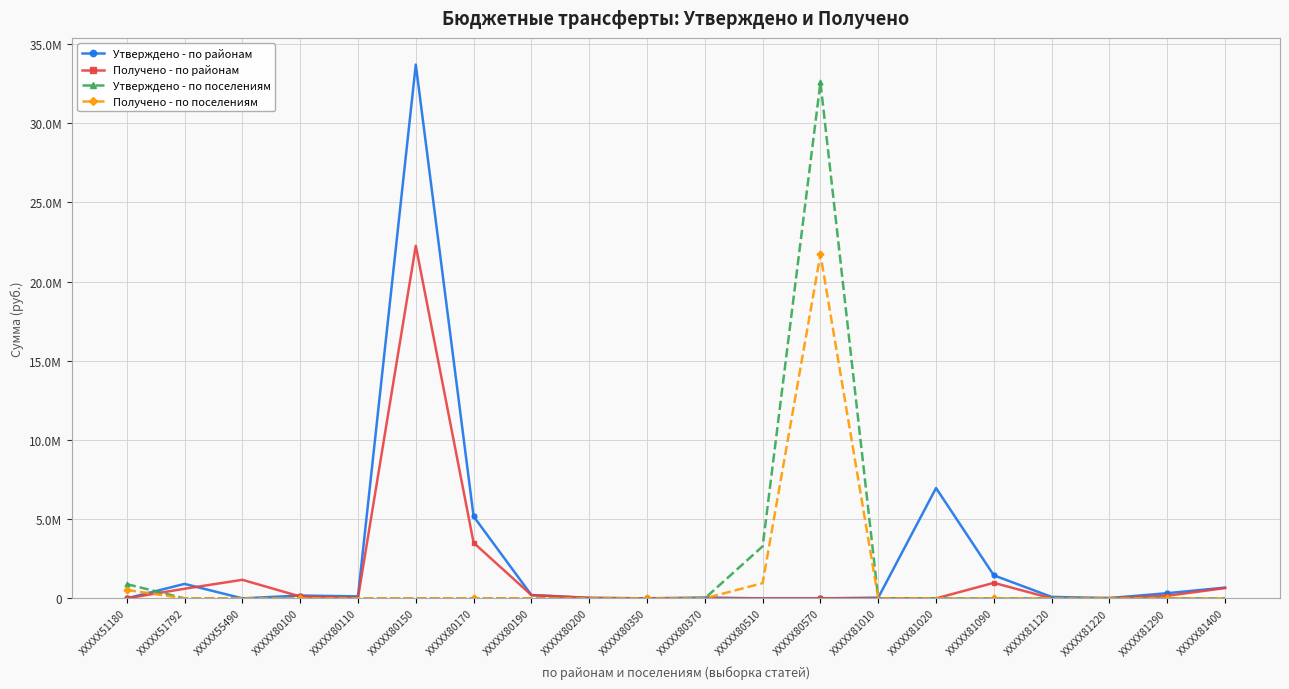

At which label is Получено - по районам closest to 11128367?

XXXXX80170